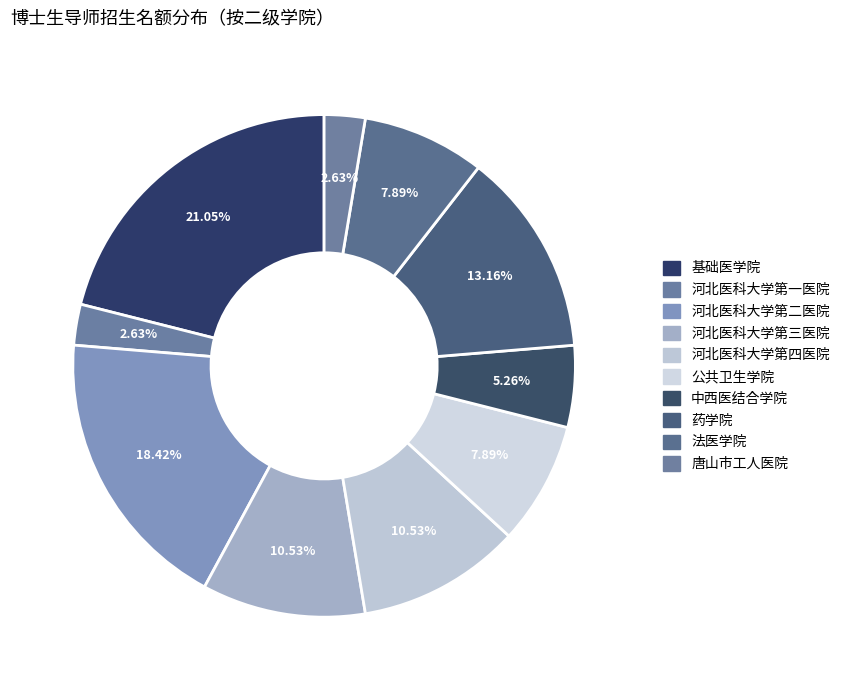

Rank the categories by value from lowest to highest.

河北医科大学第一医院, 唐山市工人医院, 中西医结合学院, 公共卫生学院, 法医学院, 河北医科大学第三医院, 河北医科大学第四医院, 药学院, 河北医科大学第二医院, 基础医学院